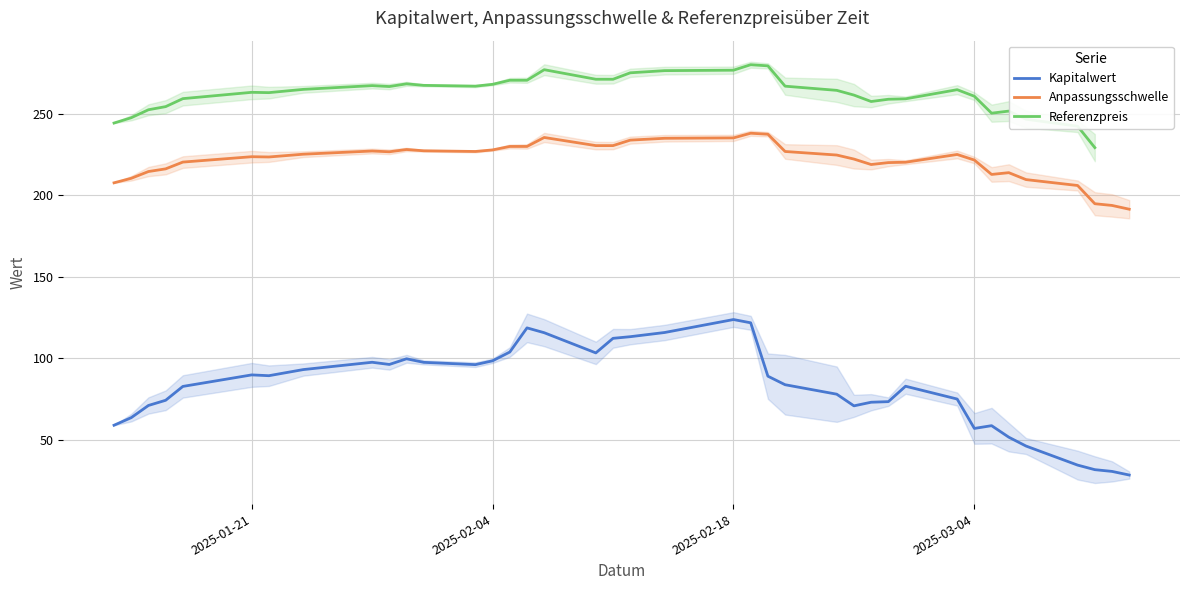

What is the minimum value for Kapitalwert?

28.5